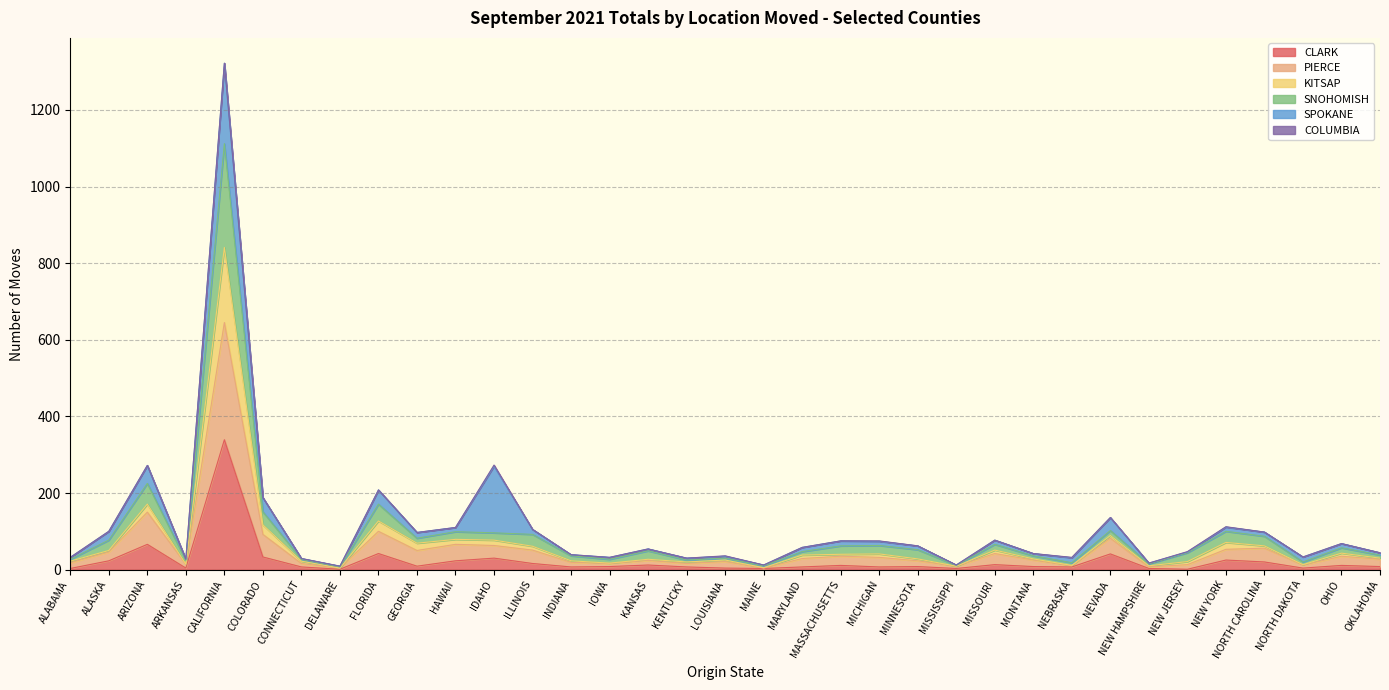

True or false: KITSAP and CLARK cross at least once.

False